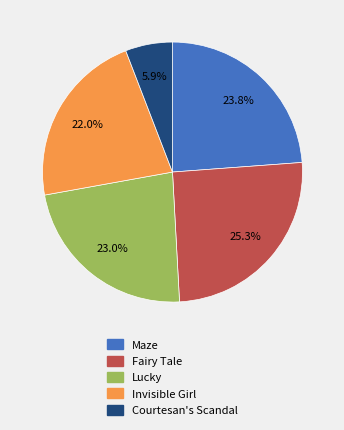

Which category has the biggest portion of the pie?

Fairy Tale